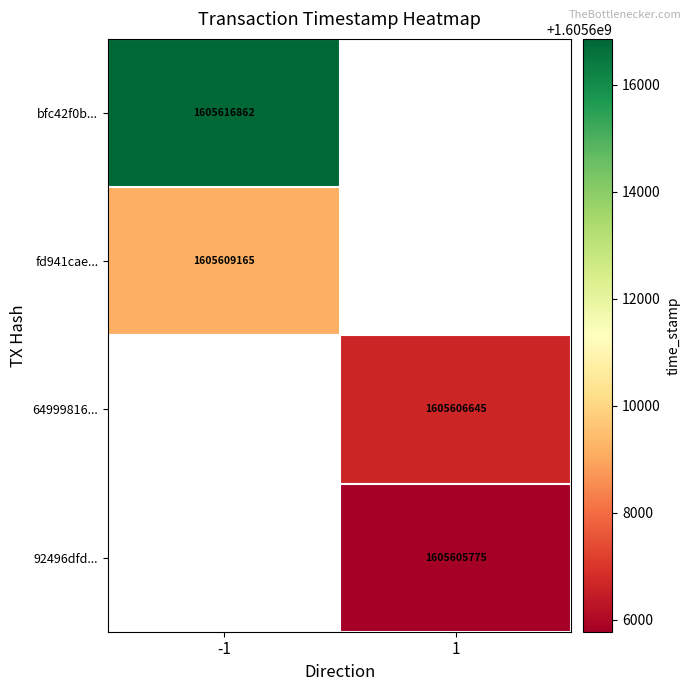

Is it true that 64999816... equals 2576693128 at 1?

False